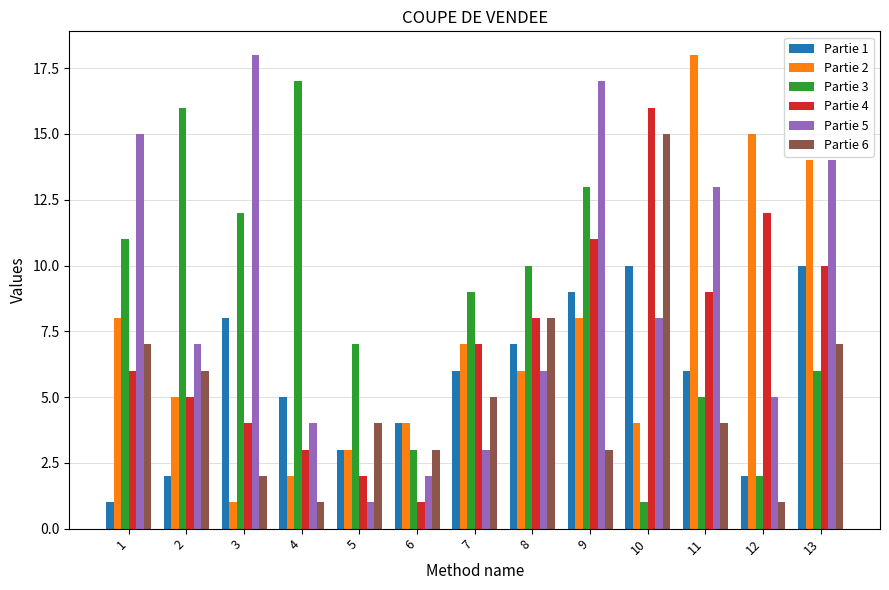

What is the maximum value for Partie 5?

18